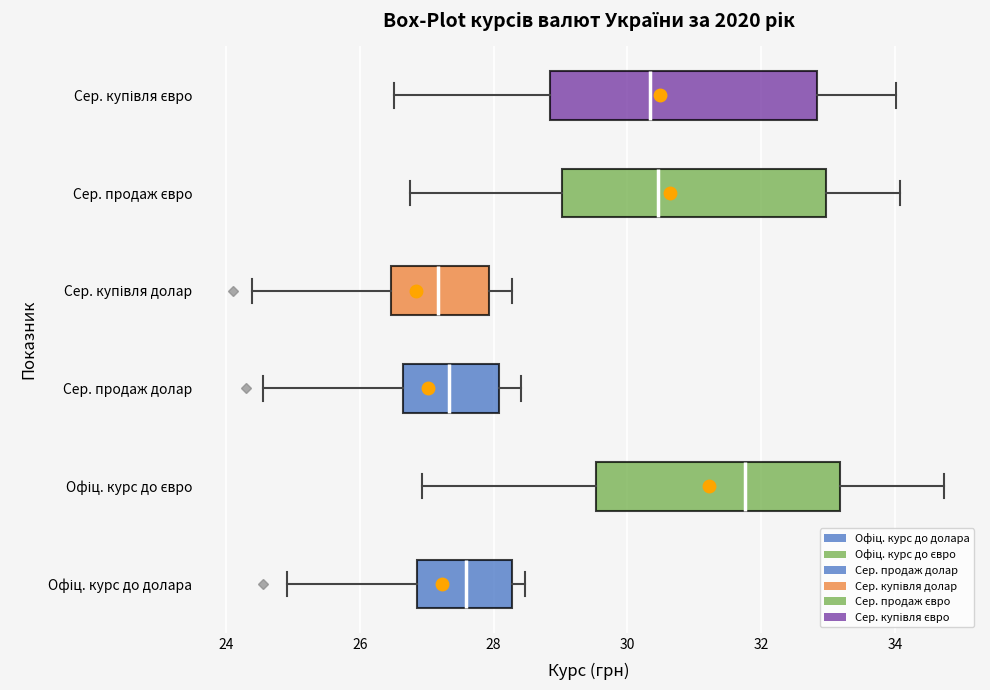

Where is the left edge of the box for Сер. продаж євро on the x-axis? The values are not printed on the chart, so give them approximately, as read against the axis.

29.0